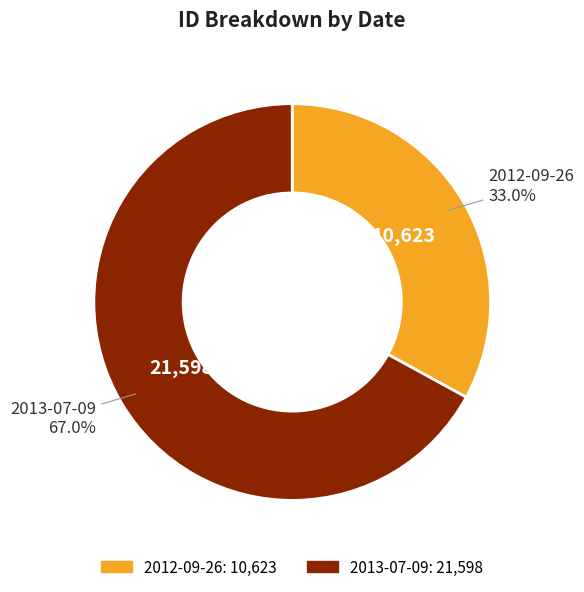

Approximately how many times larger is the value at 2013-07-09 compared to 2012-09-26?

2.0